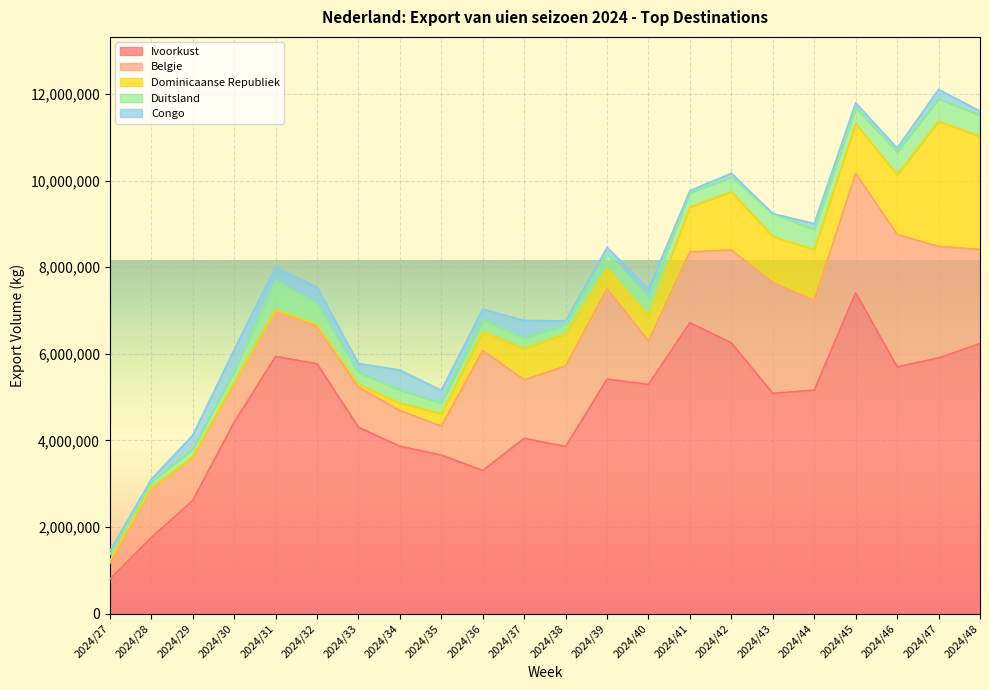

Where does the Duitsland series first go above 339969?

2024/31